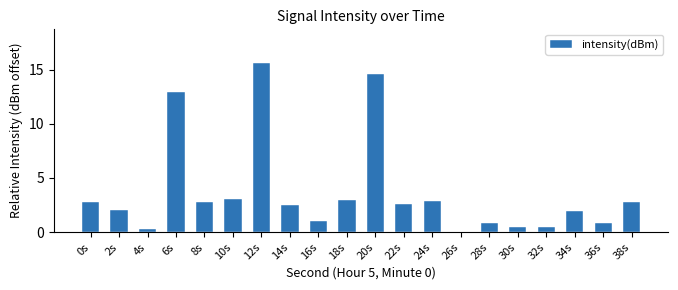

What is the difference between the values at 16s and 24s?

1.9